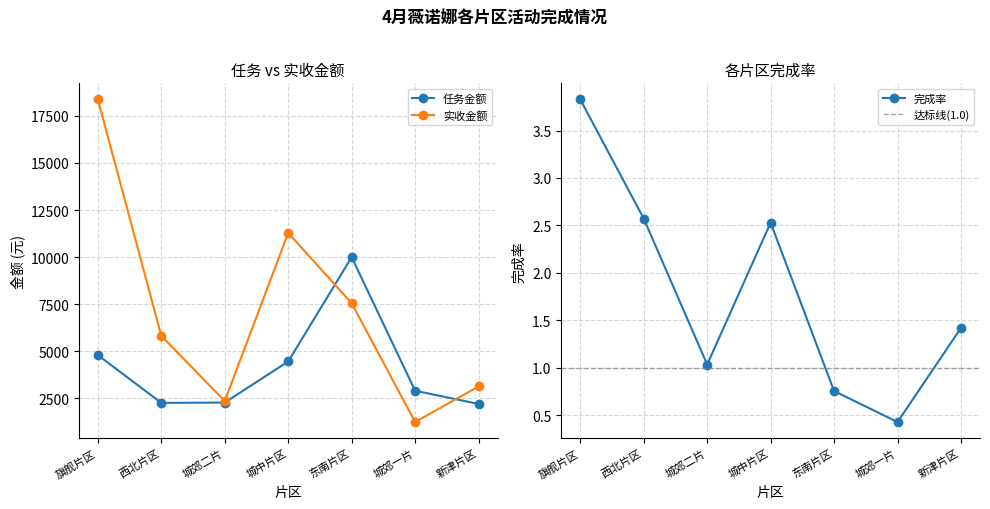

Is this an area chart (filled region under the line)?

No